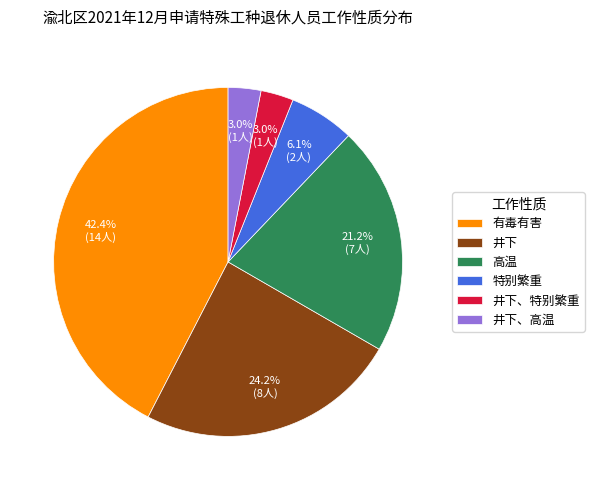

Does any single category account for the majority?

No